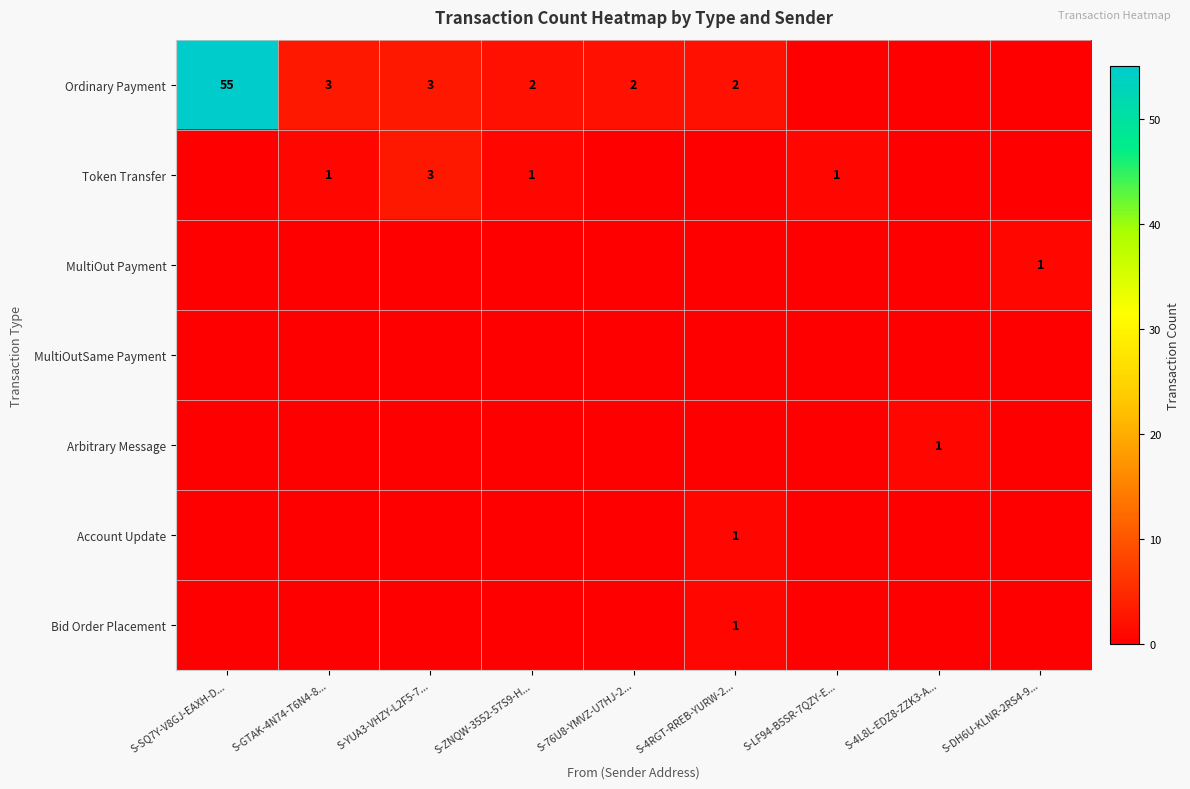

Between S-DH6U-KLNR-2RS4-9... and S-76U8-YMVZ-U7HJ-2..., which is larger?

S-76U8-YMVZ-U7HJ-2...